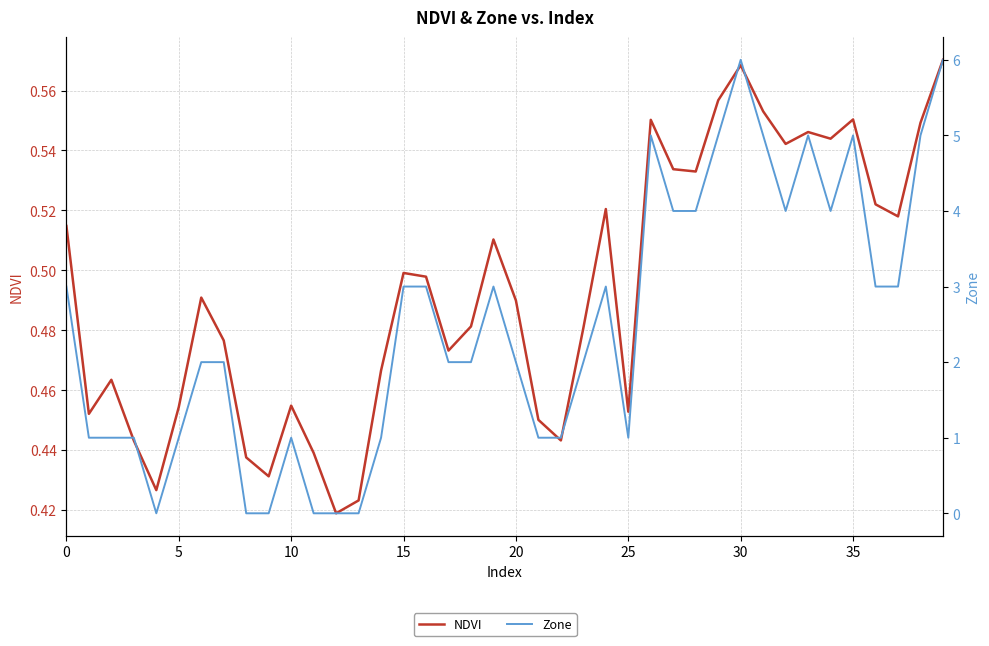

Does the chart have visible grid lines?

Yes